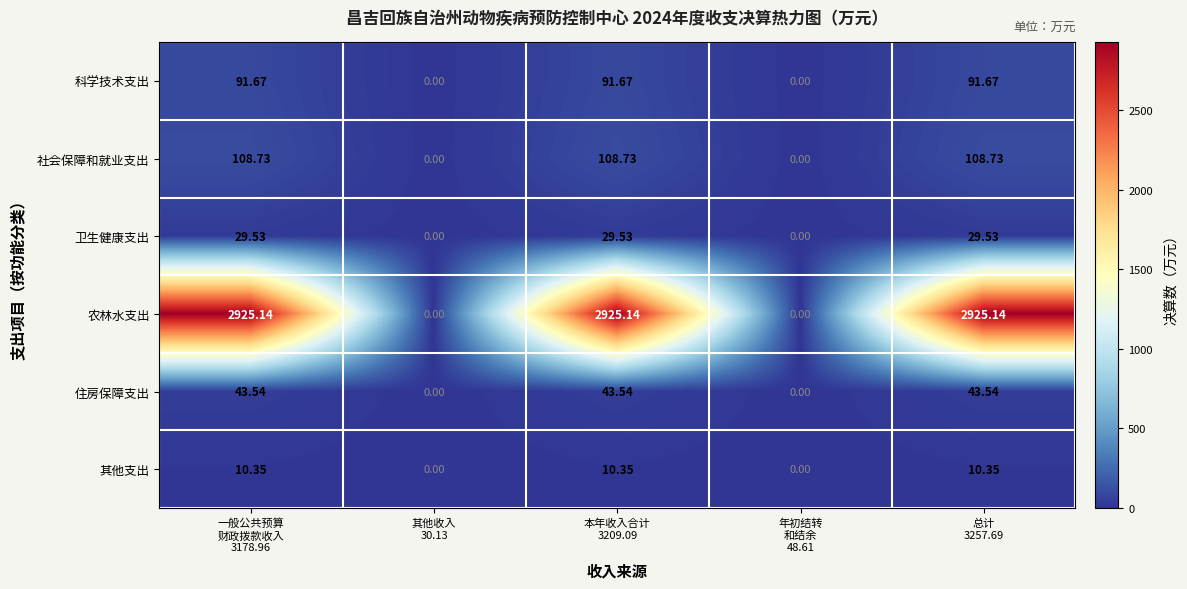

Rank the series by their maximum value, from highest to lowest.

农林水支出, 社会保障和就业支出, 科学技术支出, 住房保障支出, 卫生健康支出, 其他支出